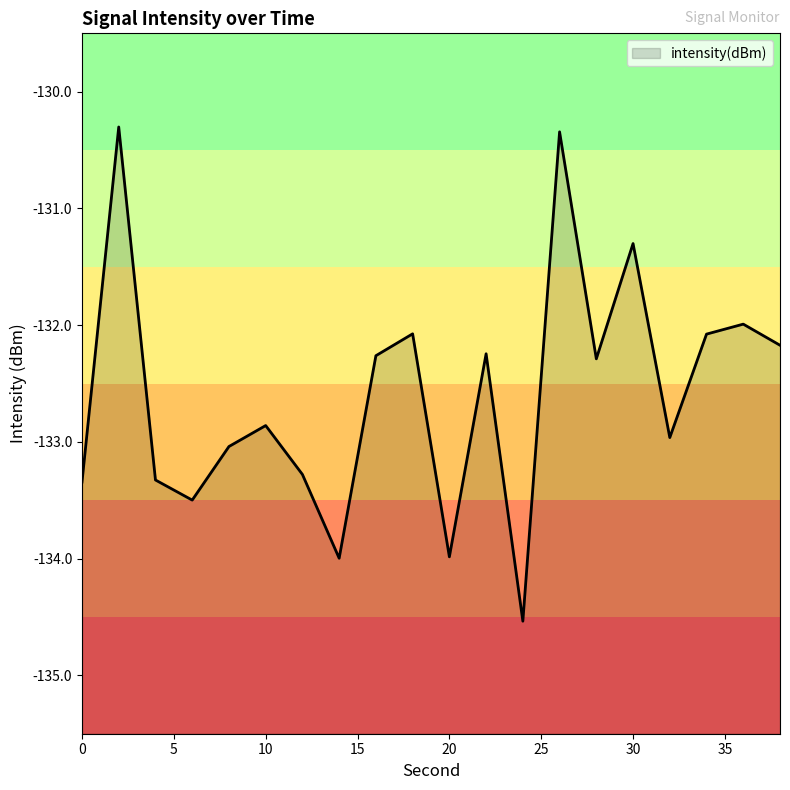

What is the sum of all values?

-2651.9